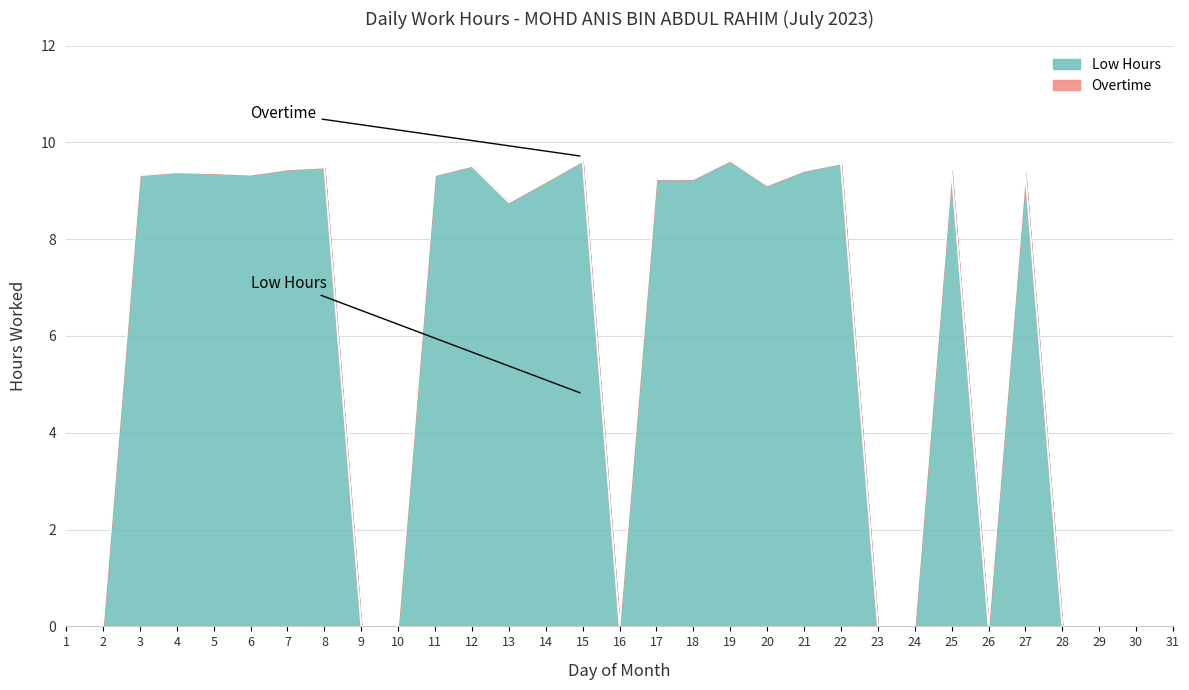

What is the difference between the second highest and second lowest values?

9.6